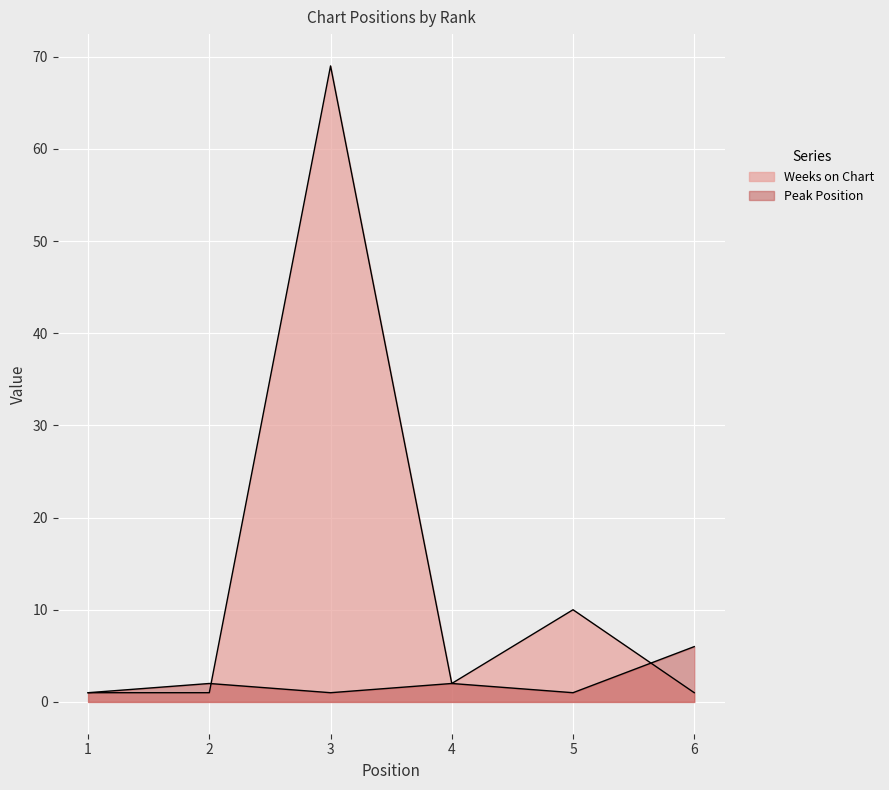

What is the minimum value for Peak Position?

1